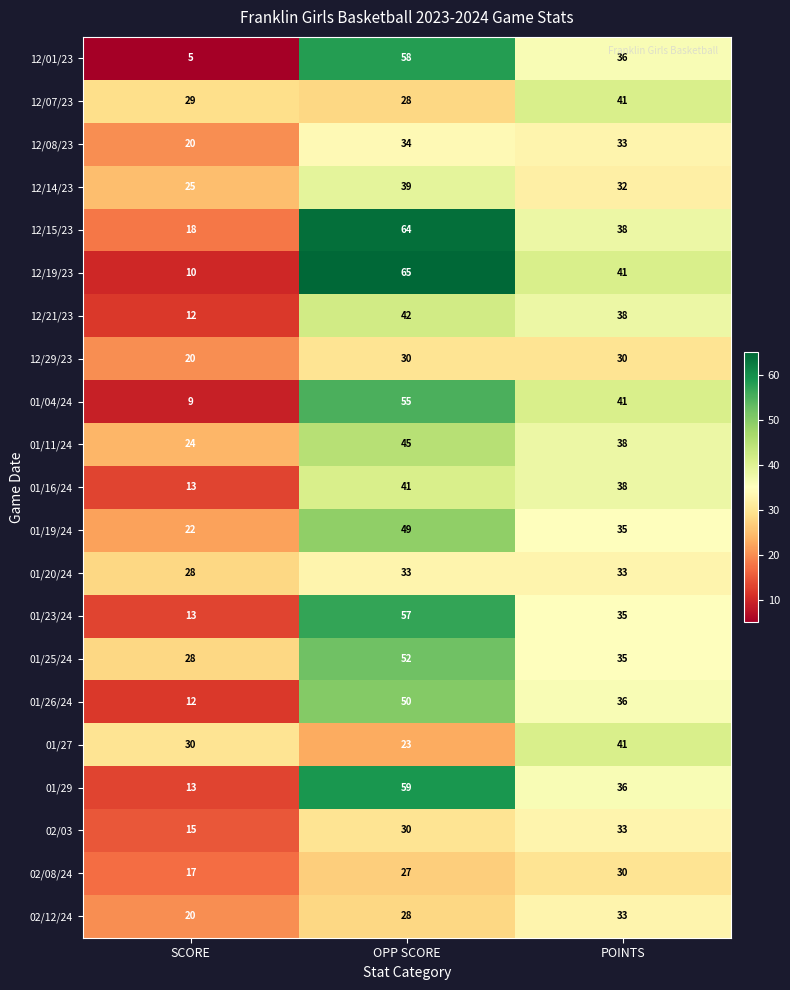

What is the sum of all 02/08/24 values?

74